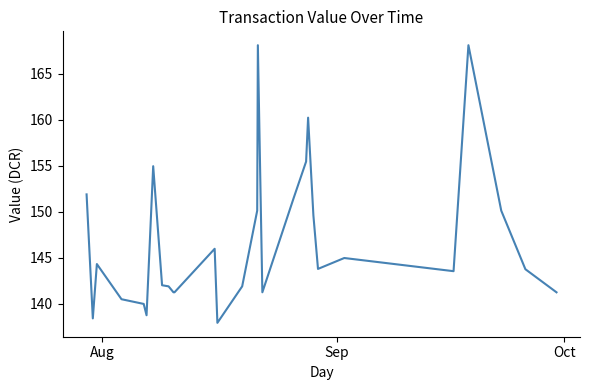

What is the smallest value displayed?

137.9